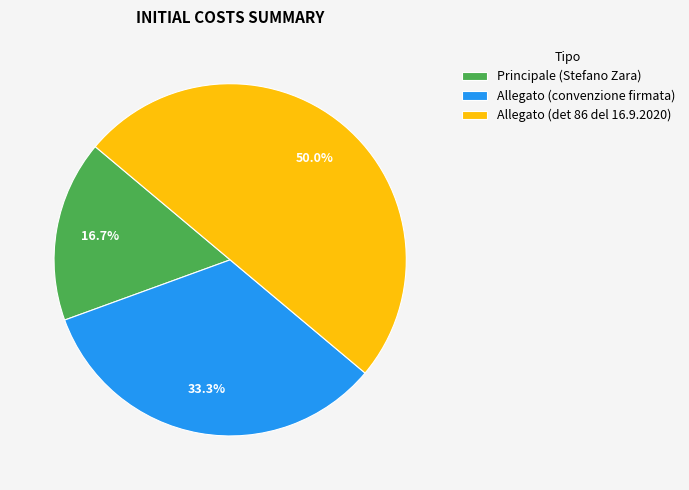

Rank the categories by value from highest to lowest.

Allegato (det 86 del 16.9.2020), Allegato (convenzione firmata), Principale (Stefano Zara)